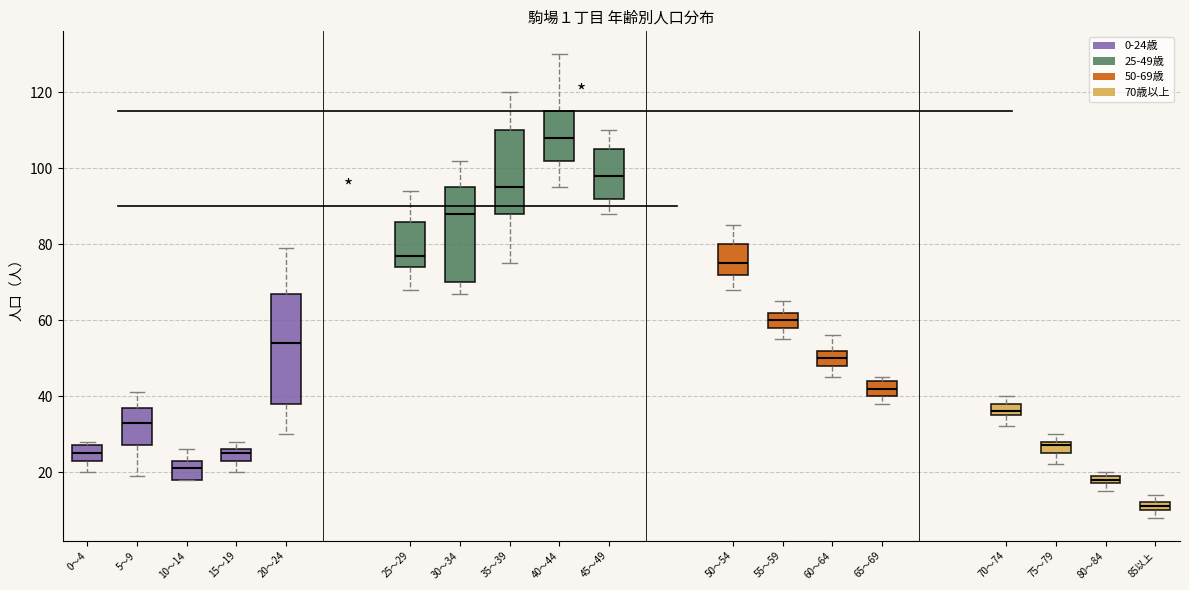

Comparing the boxes themselves (not the whiskers), which one is the tallest?

20～24